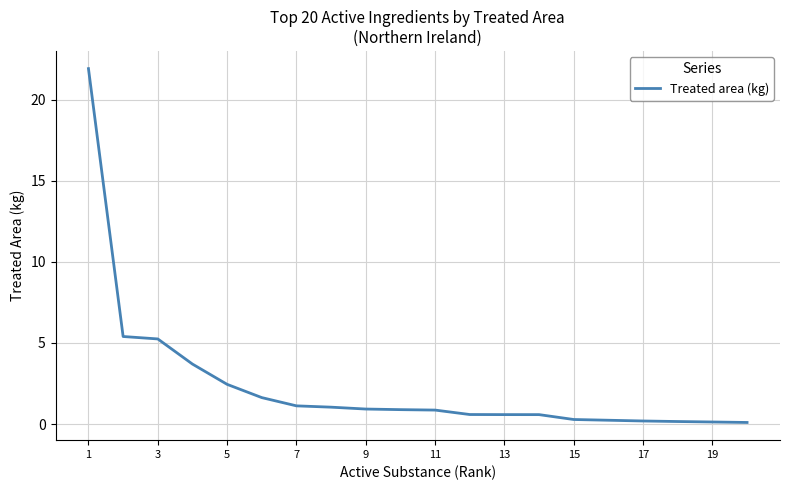

What is the greatest value displayed?

21.9